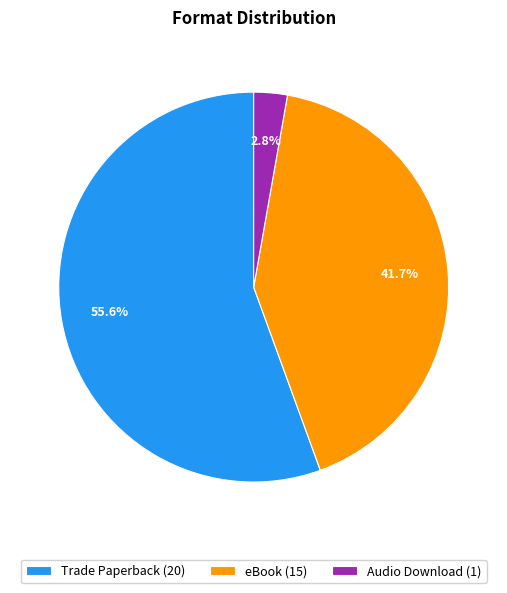

Do Audio Download and Trade Paperback together represent more than half of the pie?

Yes